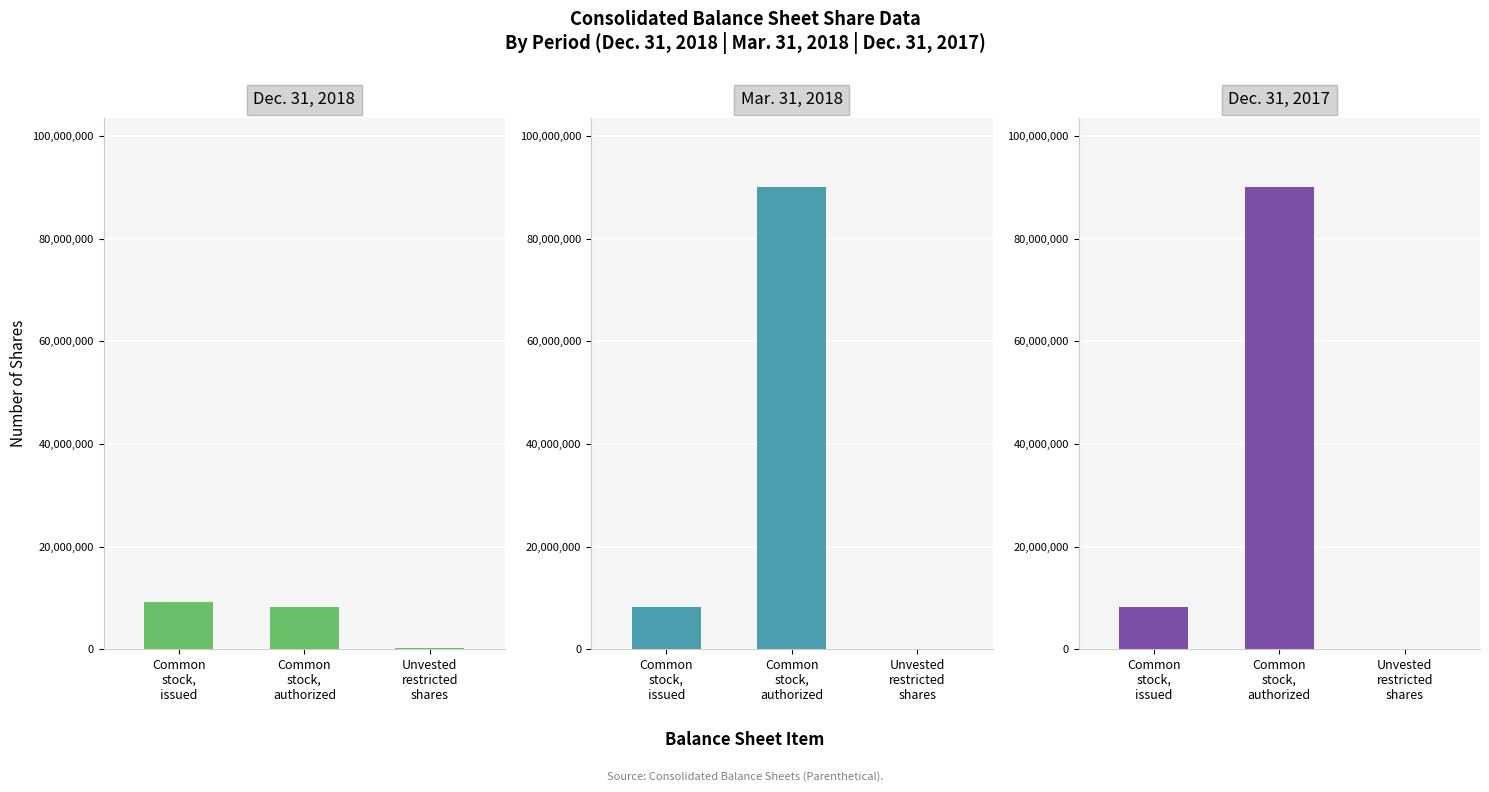

Is the value of Mar. 31, 2018 at Common
stock,
issued greater than the value of Dec. 31, 2018 at Unvested
restricted
shares?

Yes